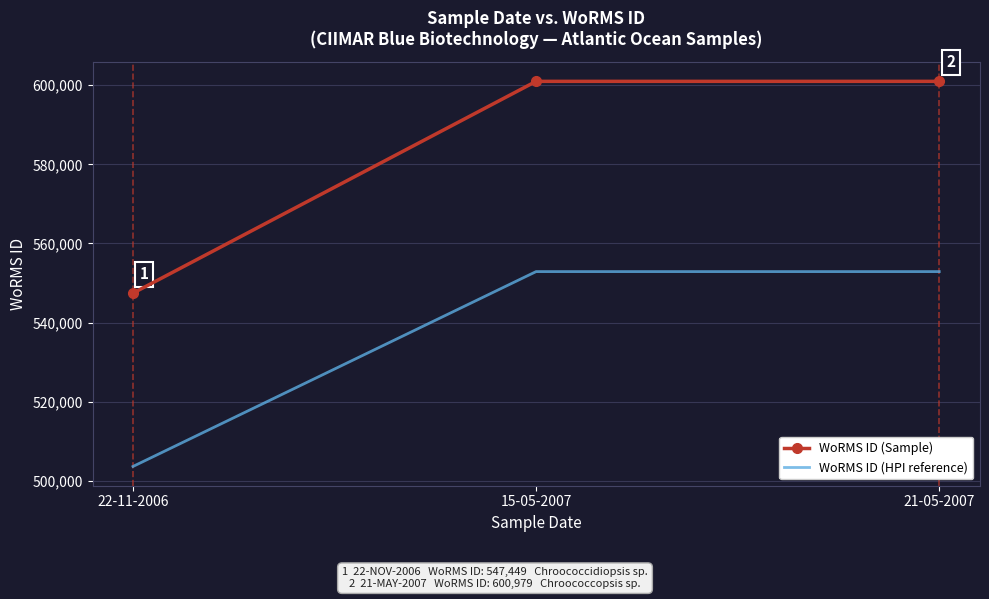

List the series in order of their overall mean, highest first.

WoRMS ID (Sample), WoRMS ID (HPI reference)